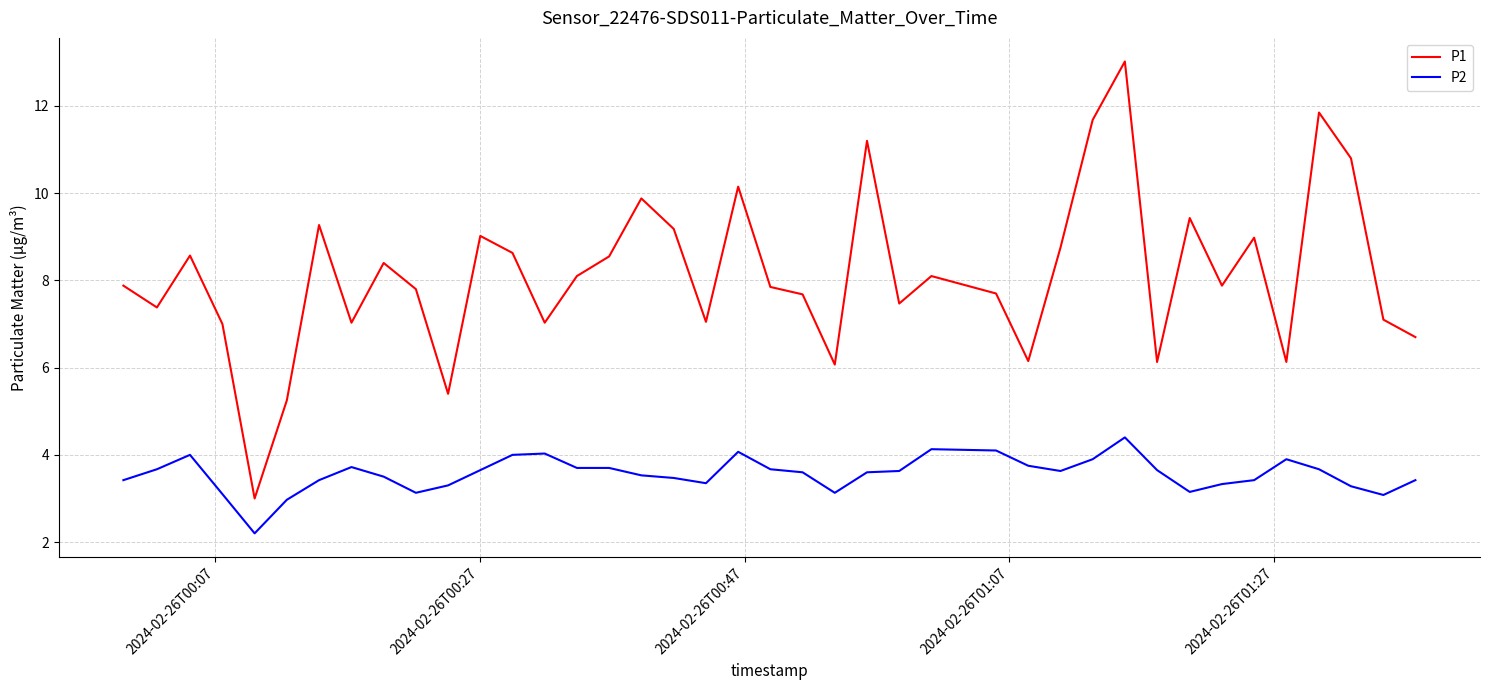

Which series has the largest total across all categories?

P1